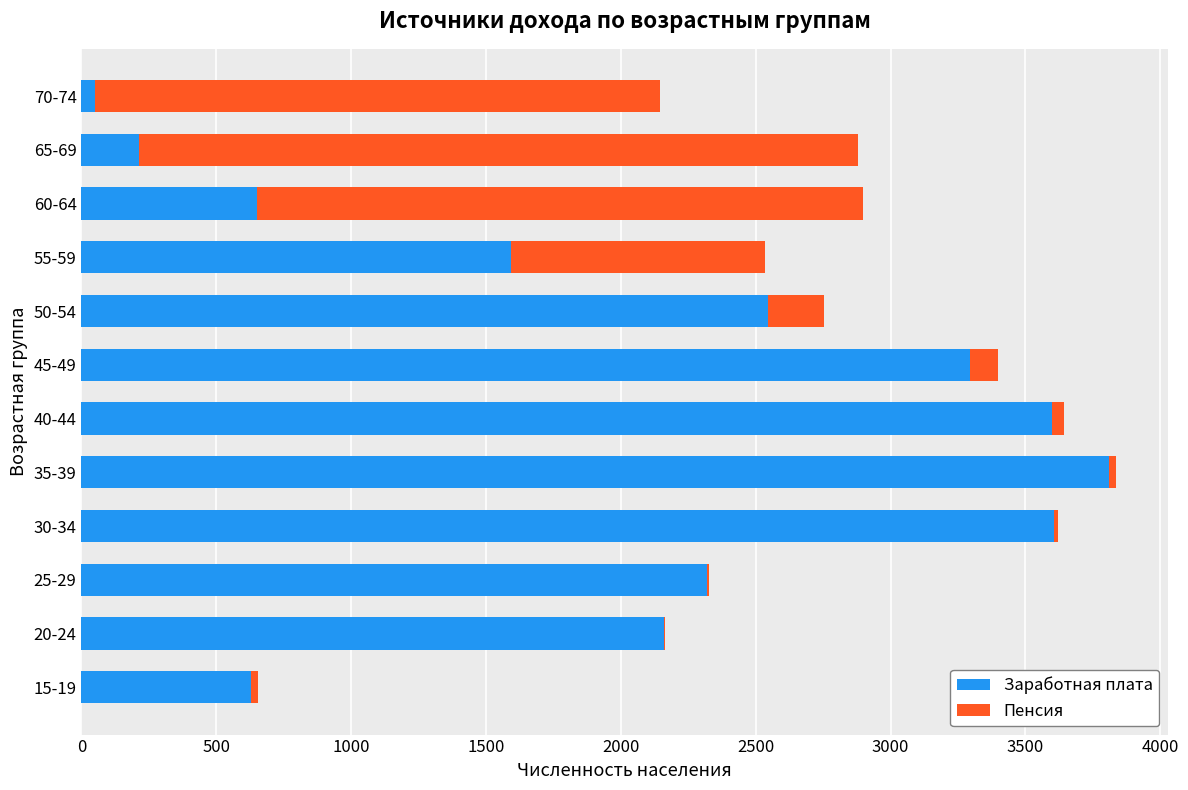

What is the maximum value for Заработная плата?

3809